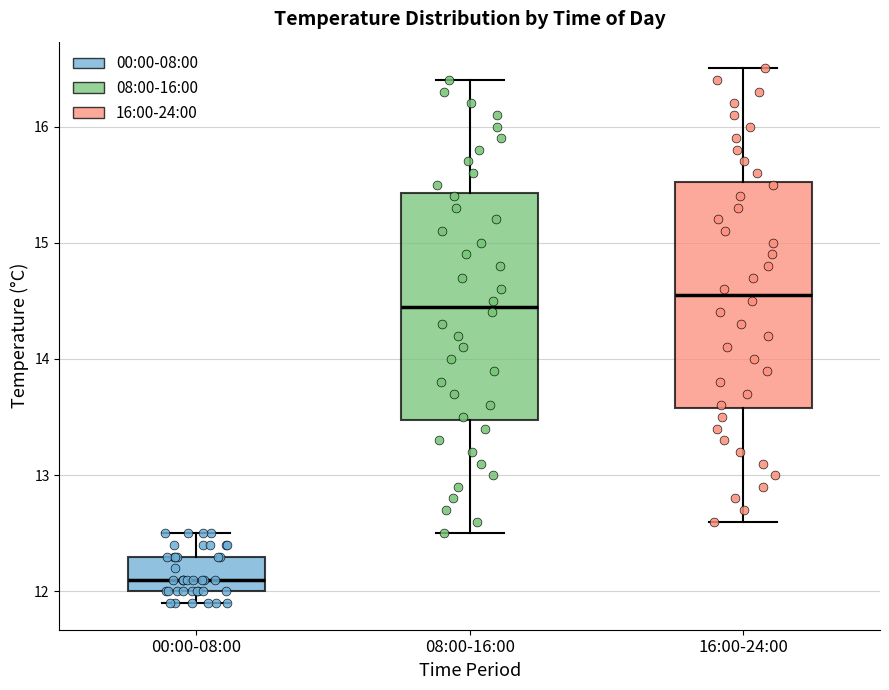

Where does the upper whisker of the box for 16:00-24:00 end on the y-axis? The values are not printed on the chart, so give them approximately, as read against the axis.

16.5